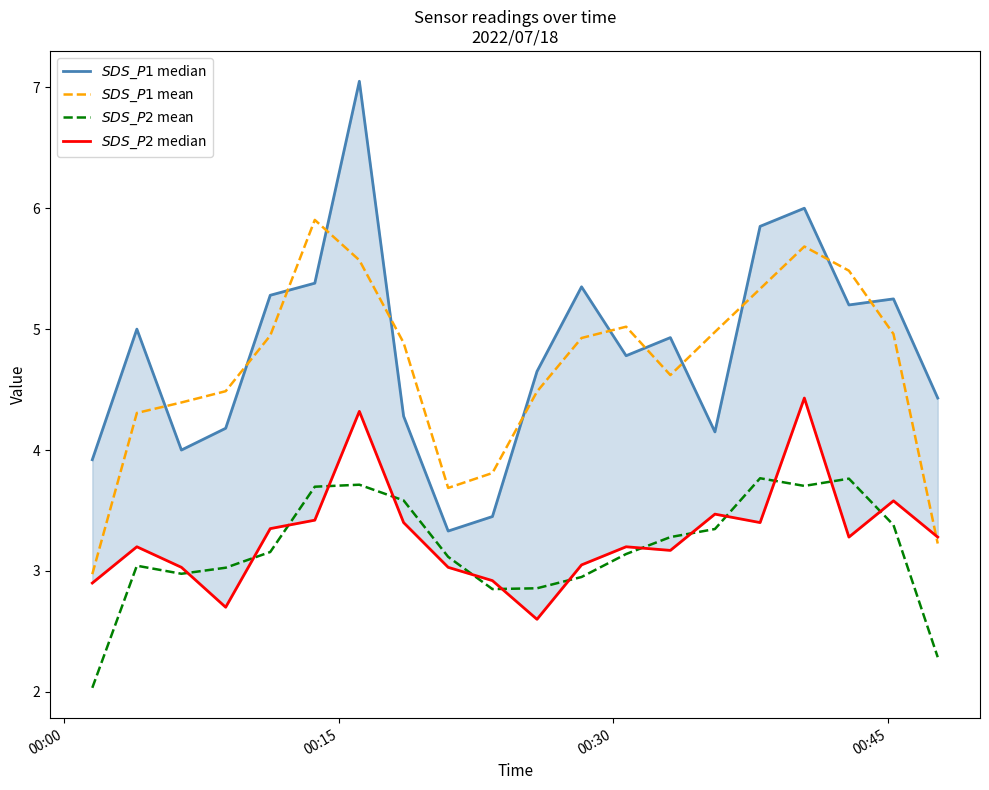

What is the sum of all $SDS\_P1$ mean values?

93.7